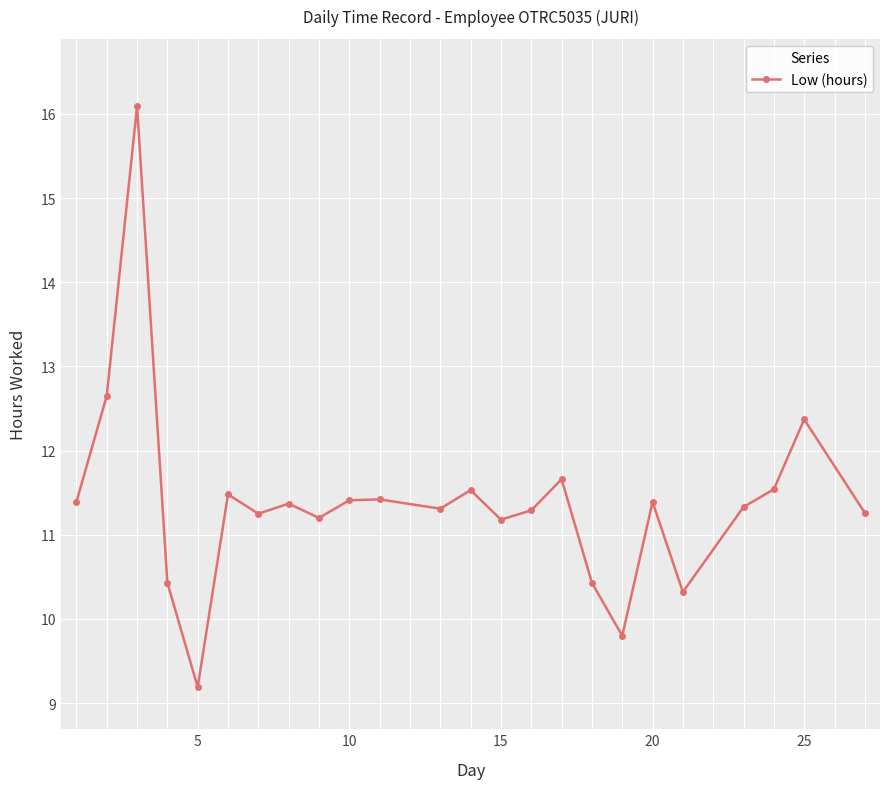

What is the value of the 11th point from the left?

11.4